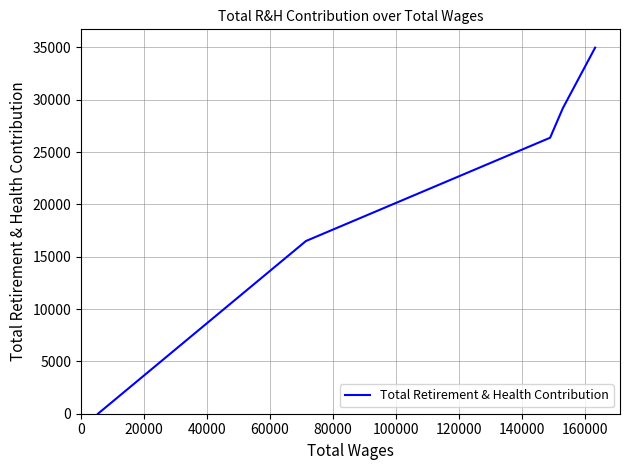

Reading right to left, list all the values displayed in this chart.

34985	29206	26375	16507	0